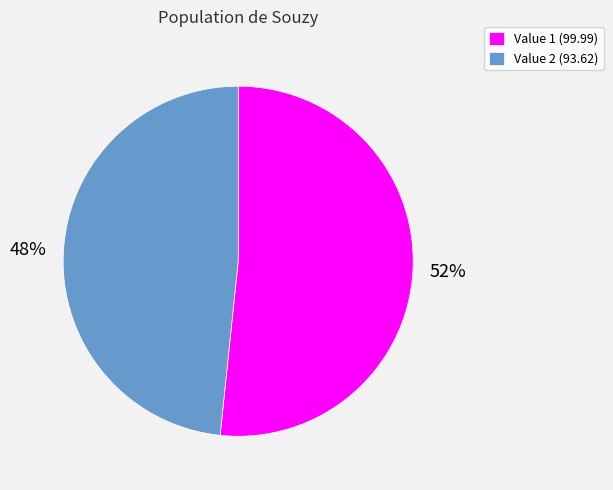

Is the sum of Value 1 (99.99) and Value 2 (93.62) greater than half?

Yes